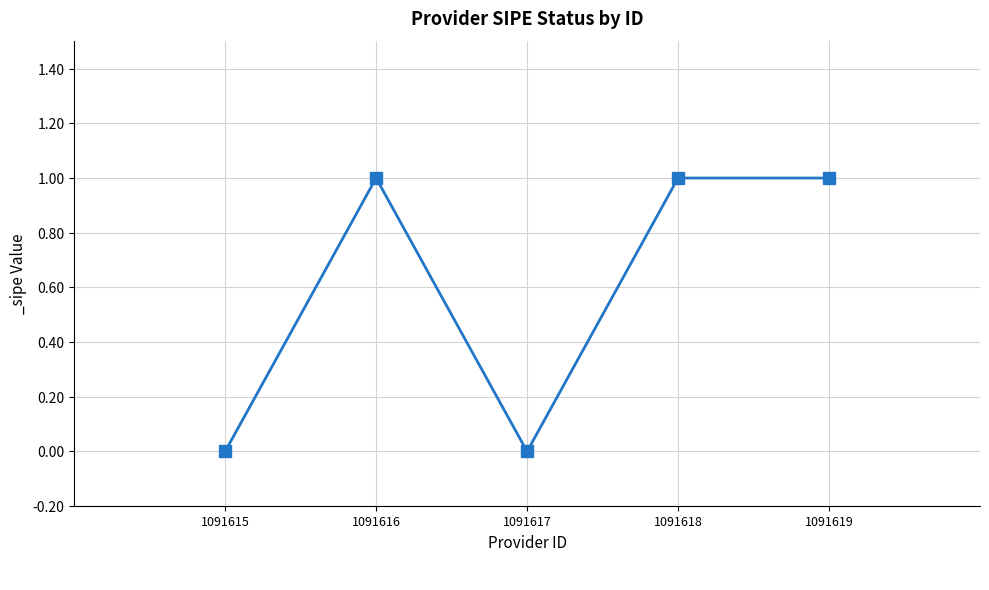

Which label corresponds to the largest value in the chart?

1091619